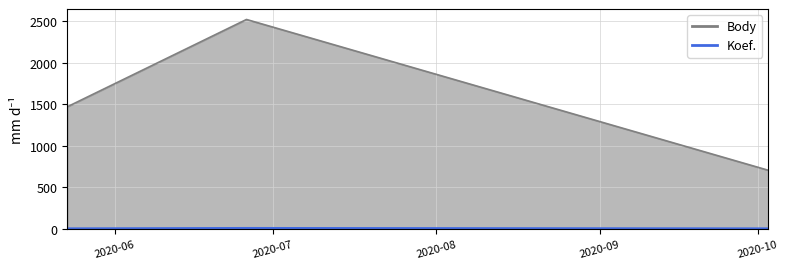

Reading right to left, extract all data points from this chart.

Body: 707	2522	1471
Koef.: 7	12	7